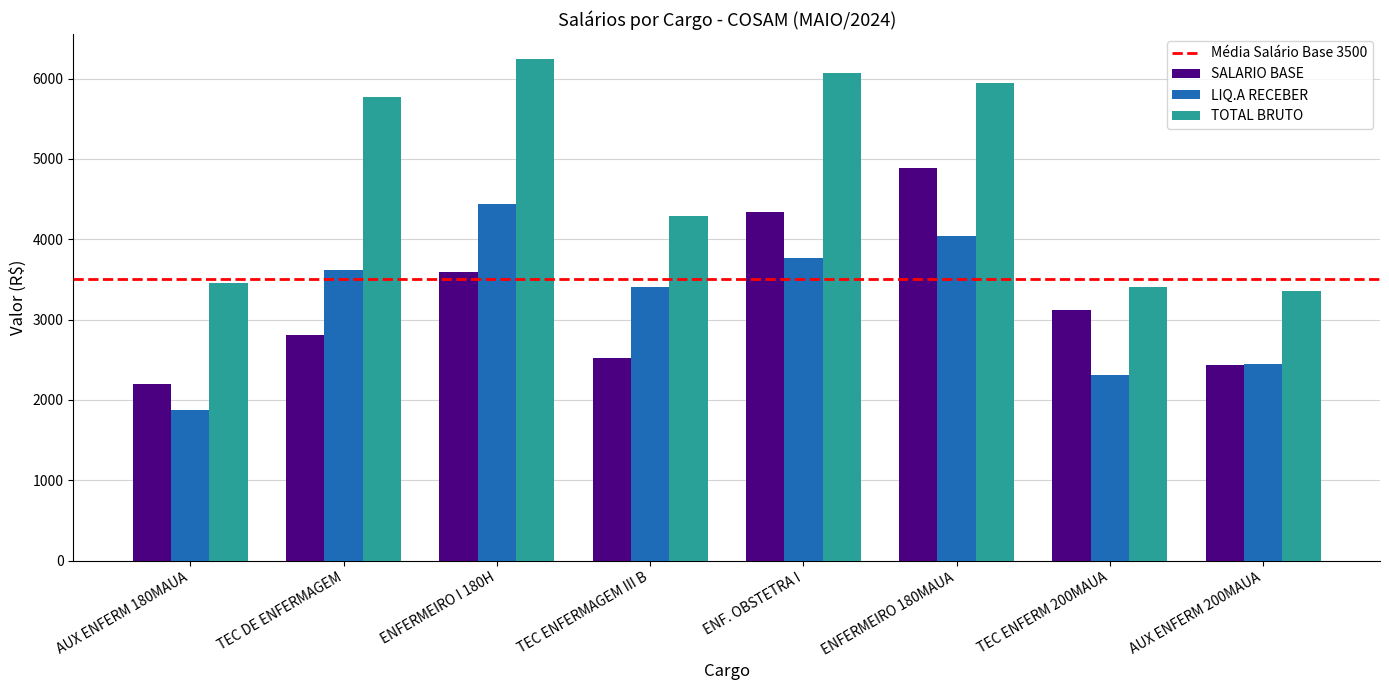

What position from the left is ENFERMEIRO I 180H?

3